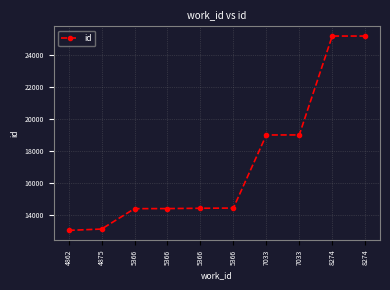

The chart shows a value of 36644 at 8274. True or false?

False